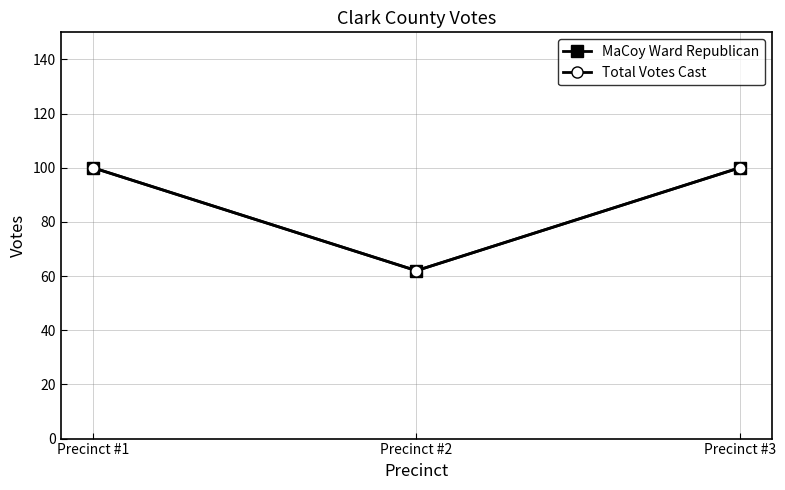

At which category is the sum across all series the highest?

Precinct #1